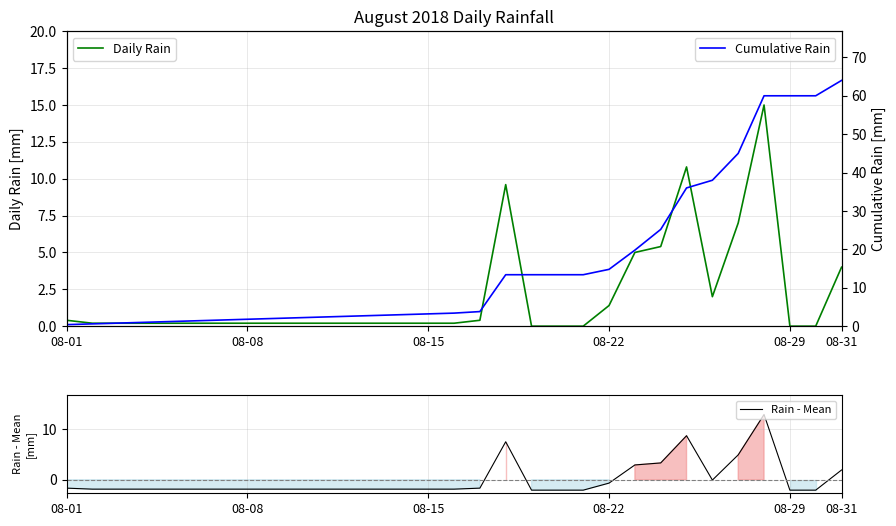

Reading left to right, list all the values displayed in this chart.

Daily Rain: 0.4	0.2	0.2	0.2	0.2	0.2	0.2	0.2	0.2	0.2	0.2	0.2	0.2	0.2	0.2	0.2	0.4	9.6	0.0	0.0	0.0	1.4	5.0	5.4	10.8	2.0	7.0	15.0	0.0	0.0	4.0
Cumulative Rain: 0.4	0.6	0.8	1.0	1.2	1.4	1.6	1.8	2.0	2.2	2.4	2.6	2.8	3.0	3.2	3.4	3.8	13.4	13.4	13.4	13.4	14.8	19.8	25.2	36.0	38.0	45.0	60.0	60.0	60.0	64.0
Rain - Mean: -1.7	-1.9	-1.9	-1.9	-1.9	-1.9	-1.9	-1.9	-1.9	-1.9	-1.9	-1.9	-1.9	-1.9	-1.9	-1.9	-1.7	7.5	-2.1	-2.1	-2.1	-0.7	2.9	3.3	8.7	-0.1	4.9	12.9	-2.1	-2.1	1.9